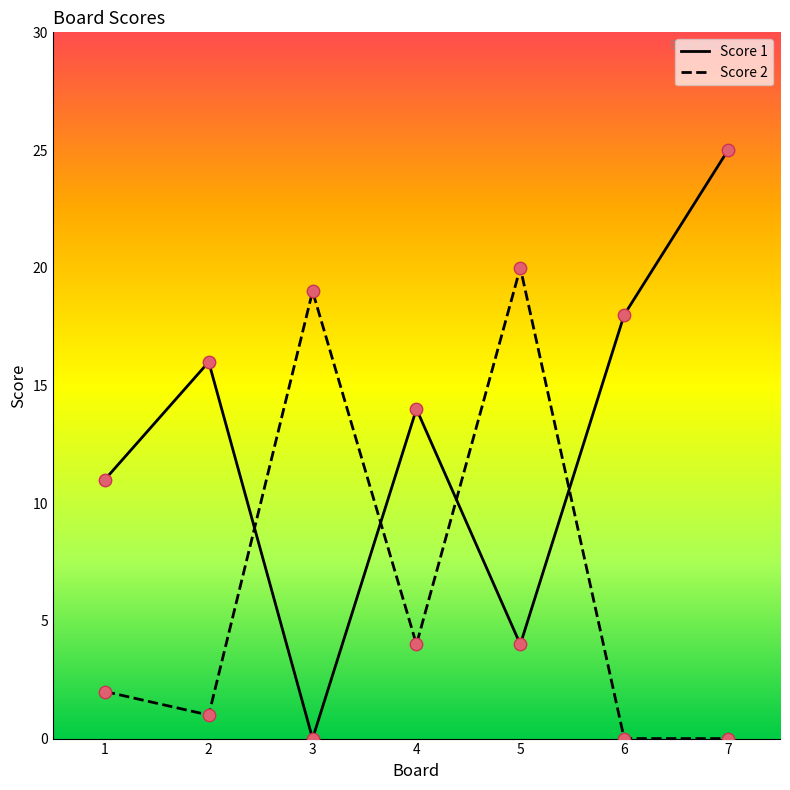

At which category is the sum across all series the highest?

7